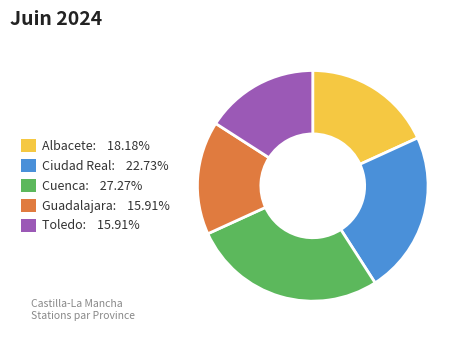

Does Ciudad Real account for over 50% of the chart?

No